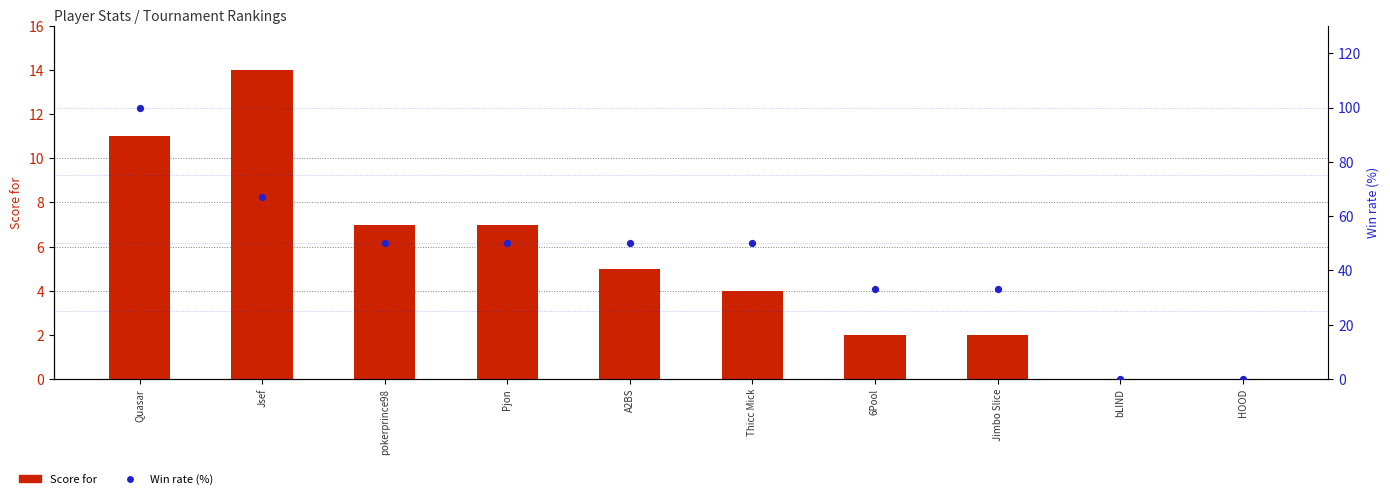

Which series reaches the minimum Y coordinate?

Score for